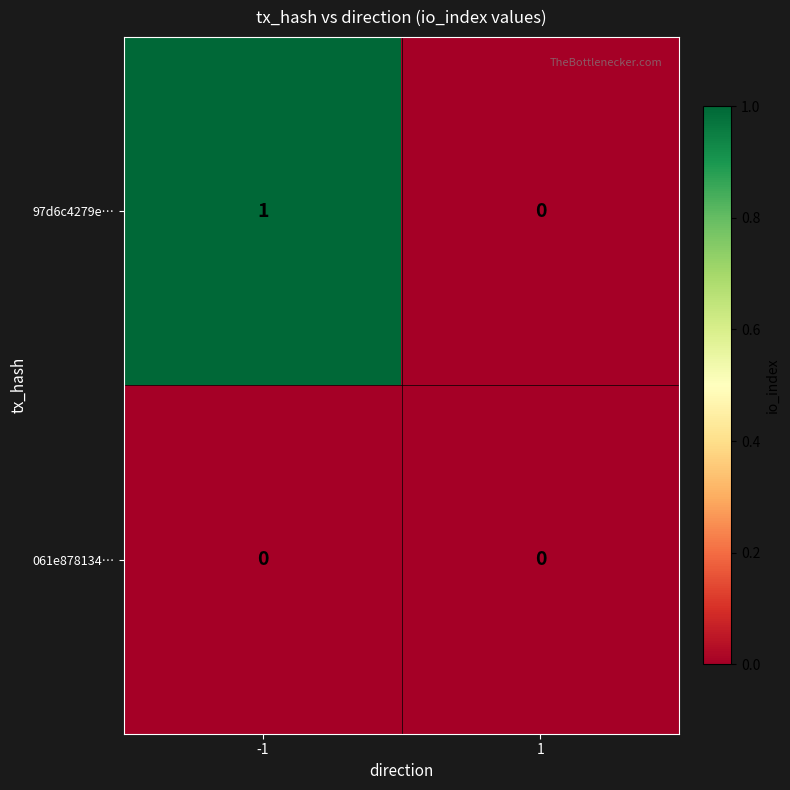

Reading right to left, extract all data points from this chart.

97d6c4279e…: 1=0	-1=1
061e878134…: 1=0	-1=0